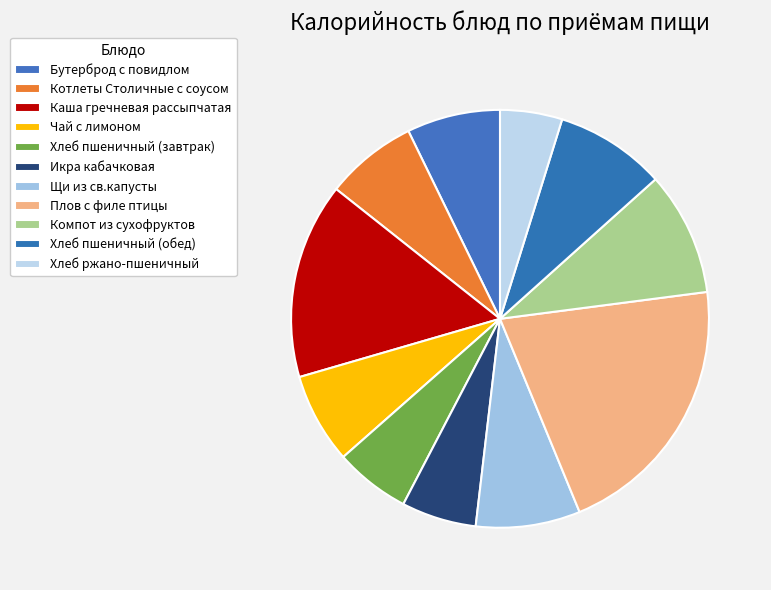

To the nearest percent, what is the difference between the largest and smallest slice percentages?

16%